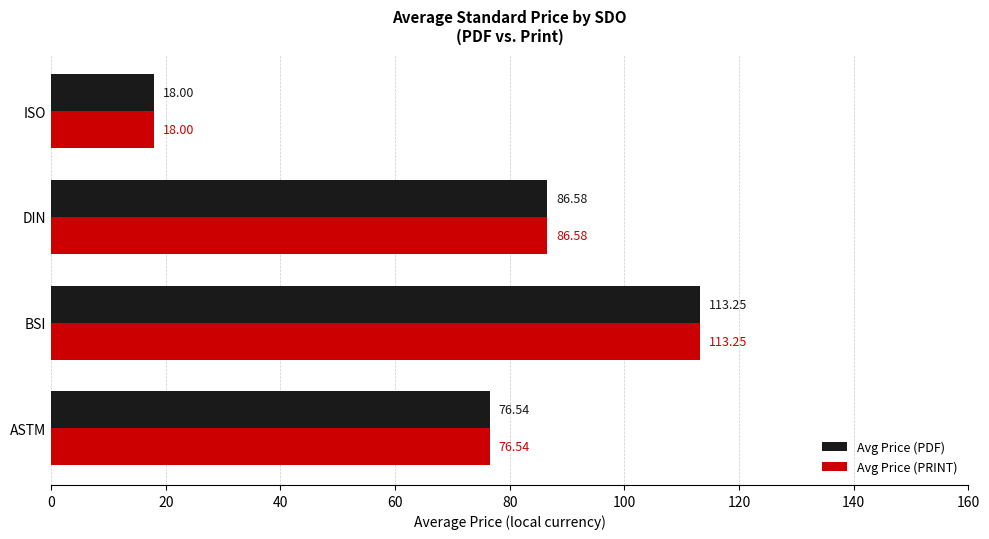

What is the average value of the Avg Price (PRINT) series?

73.6